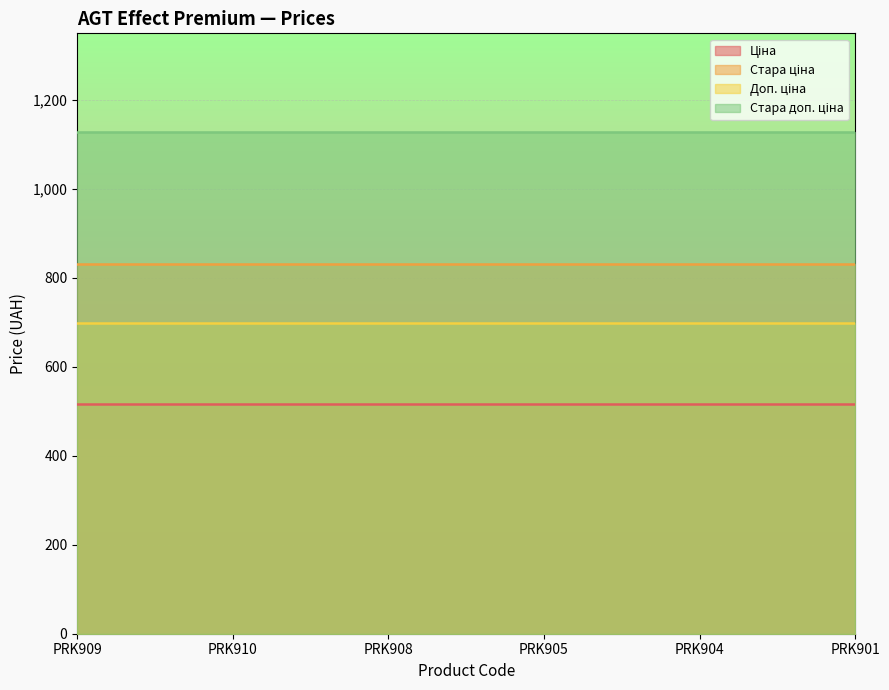

Which series has the largest total across all categories?

Стара доп. ціна